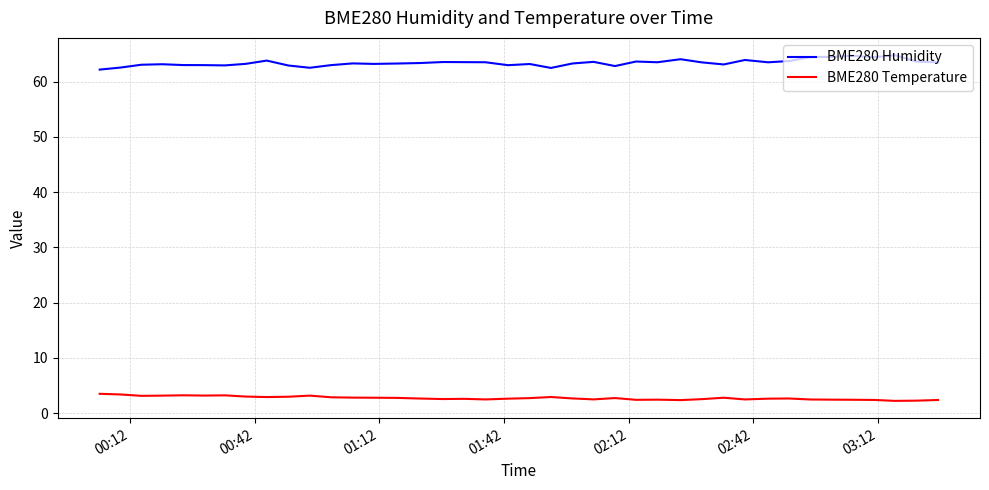

What are all the series names shown in the legend?

BME280 Humidity, BME280 Temperature